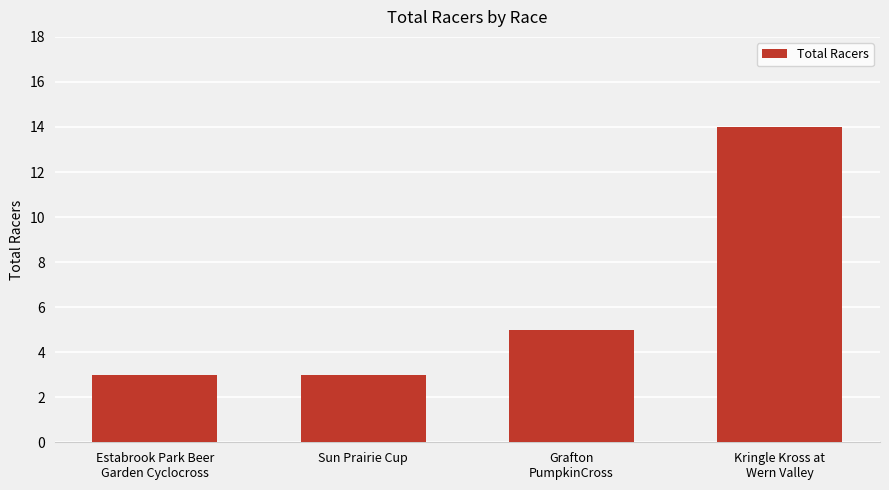

Reading right to left, what are all the values shown in this chart?

14	5	3	3